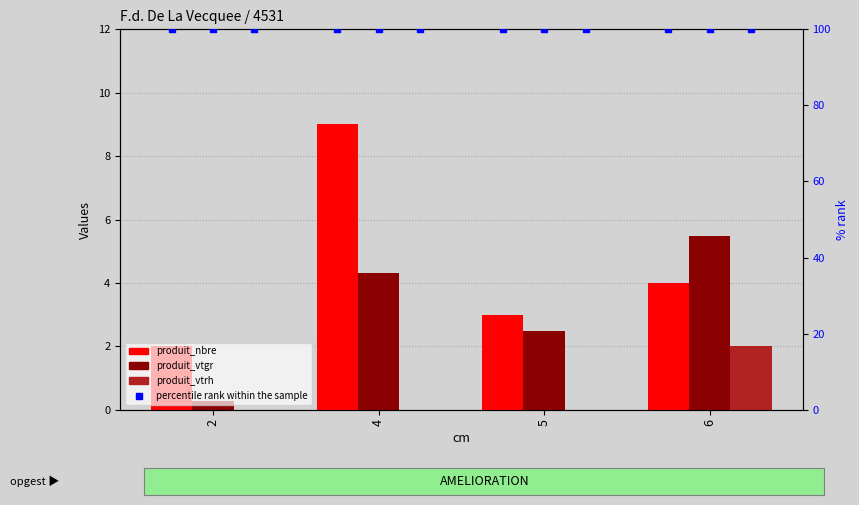

What are all the series names shown in the legend?

produit_nbre, produit_vtgr, produit_vtrh, percentile rank within the sample